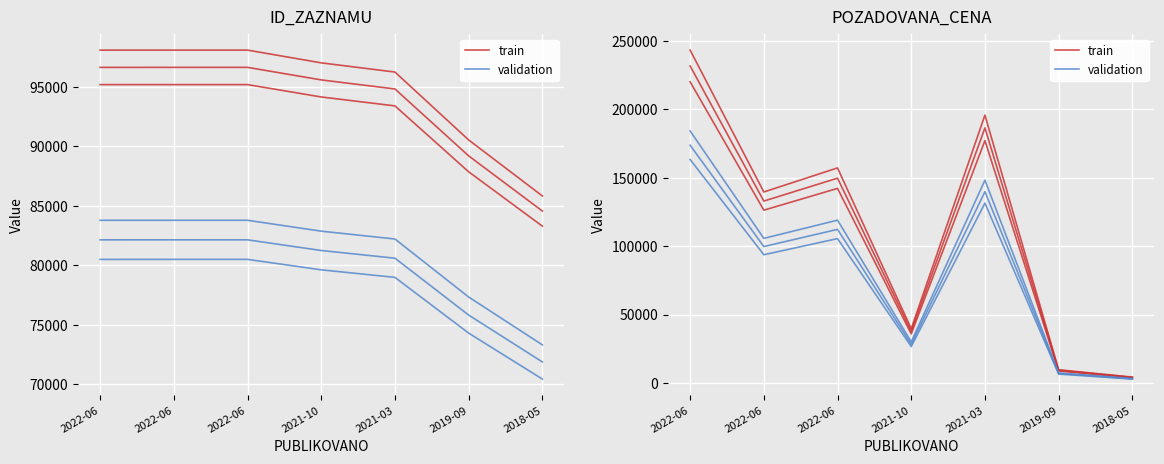

Is the value of validation at 2021-03 greater than the value of train at 2021-03?

No